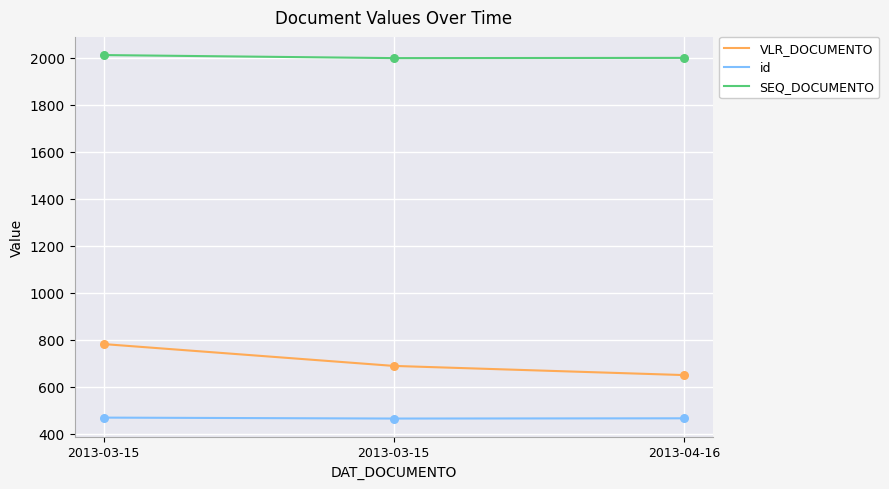

Is the value of id at 2013-04-16 greater than the value of VLR_DOCUMENTO at 2013-03-15?

No